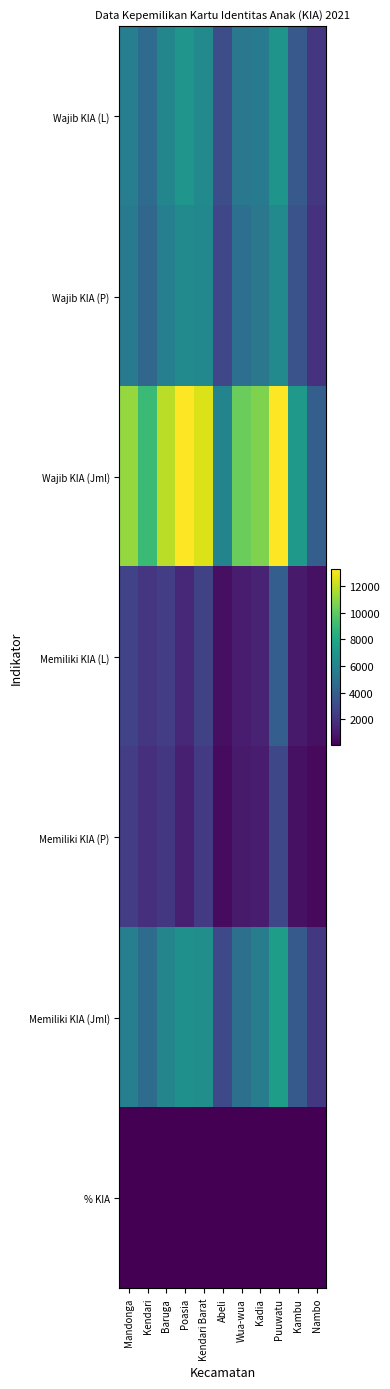

Which label corresponds to the largest value in the chart?

Poasia